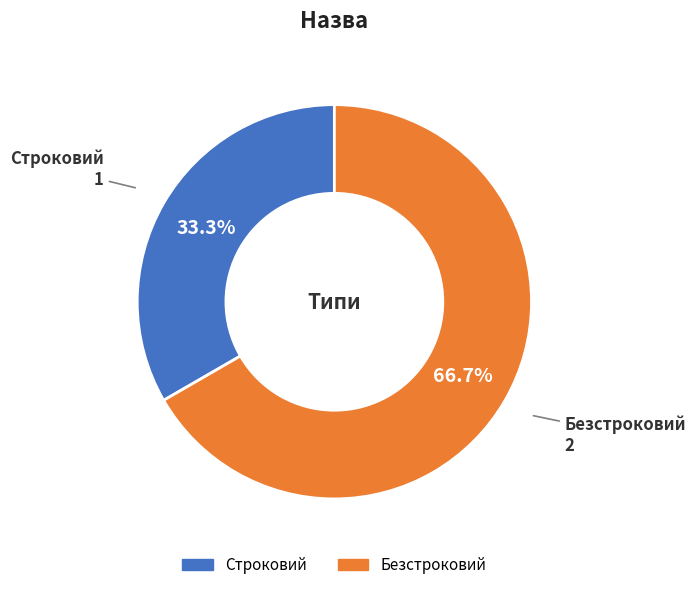

Do Безстроковий and Строковий together represent more than half of the pie?

Yes